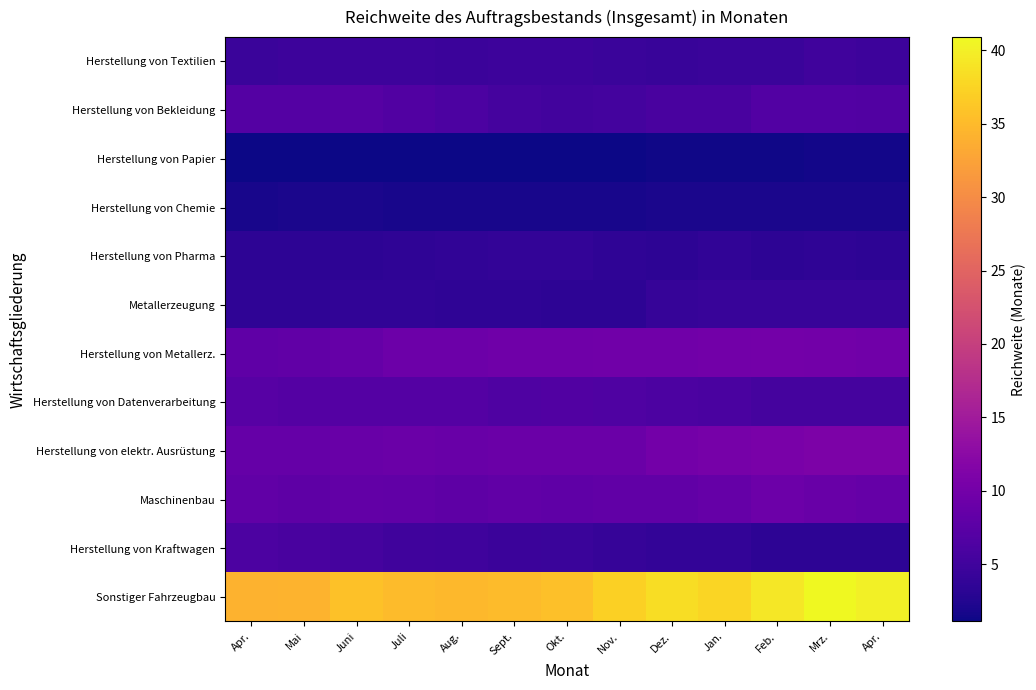

What is the difference between the highest and lowest values at Dez.?

37.0